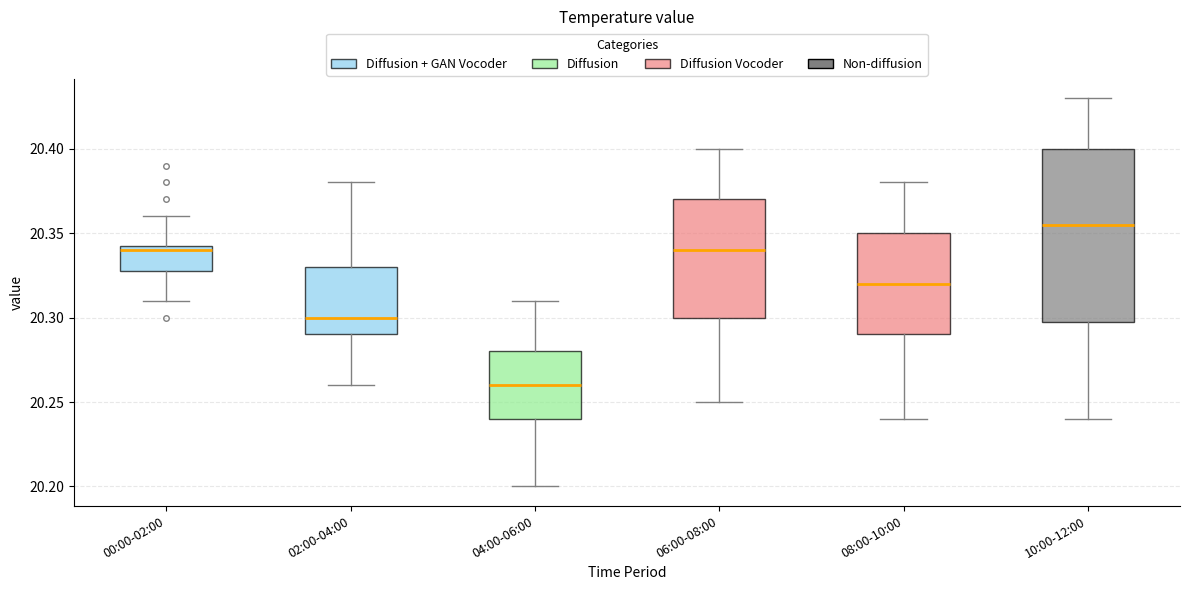

Reading left to right, transcribe this box plot: for each box, give where its median line is, the range the box spans, and where its two whiskers end, as read against the y-axis. The values are not printed on the chart, so give them approximately, as read against the axis.

00:00-02:00: median 20.340, box 20.330 to 20.345, whiskers 20.310 to 20.360
02:00-04:00: median 20.300, box 20.290 to 20.330, whiskers 20.260 to 20.380
04:00-06:00: median 20.260, box 20.240 to 20.280, whiskers 20.200 to 20.310
06:00-08:00: median 20.340, box 20.300 to 20.370, whiskers 20.250 to 20.400
08:00-10:00: median 20.320, box 20.290 to 20.350, whiskers 20.240 to 20.380
10:00-12:00: median 20.355, box 20.300 to 20.400, whiskers 20.240 to 20.430